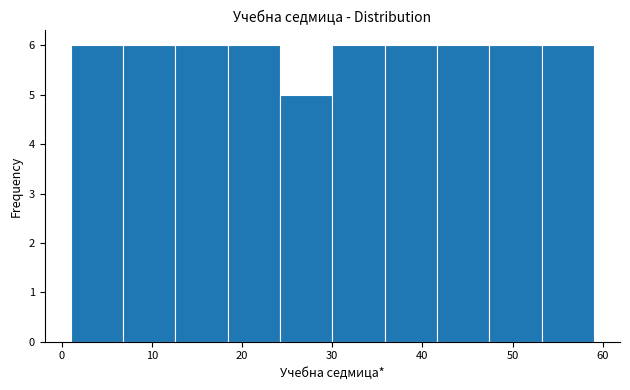

How tall is the bar that spans 53.2 to 59.0 on the x-axis? Neither the bar edges nor the heights are printed on the chart, so give them approximately, as read against the axes.

6